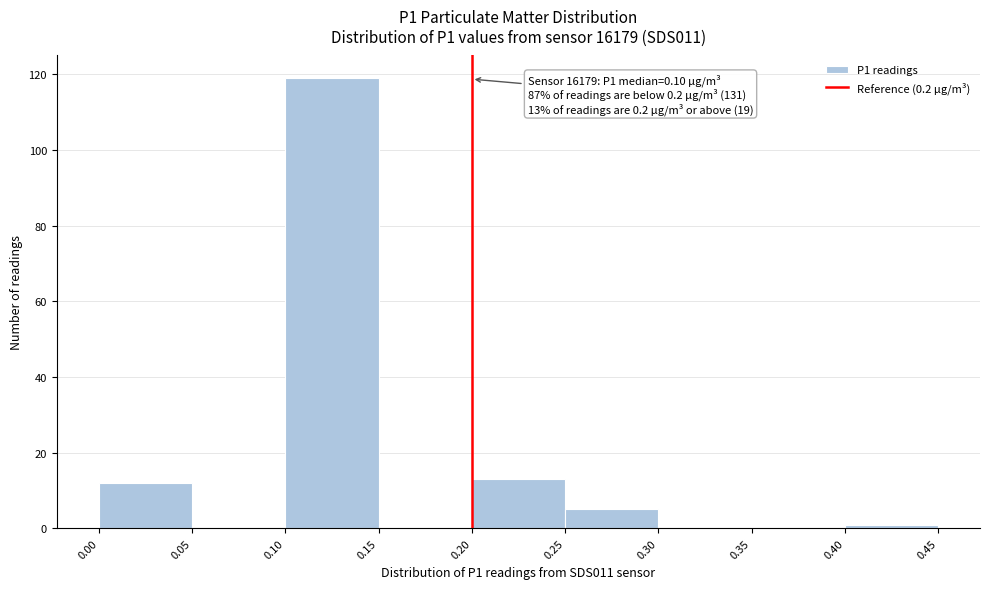

Which range on the x-axis has the tallest bar?

0.10 to 0.15